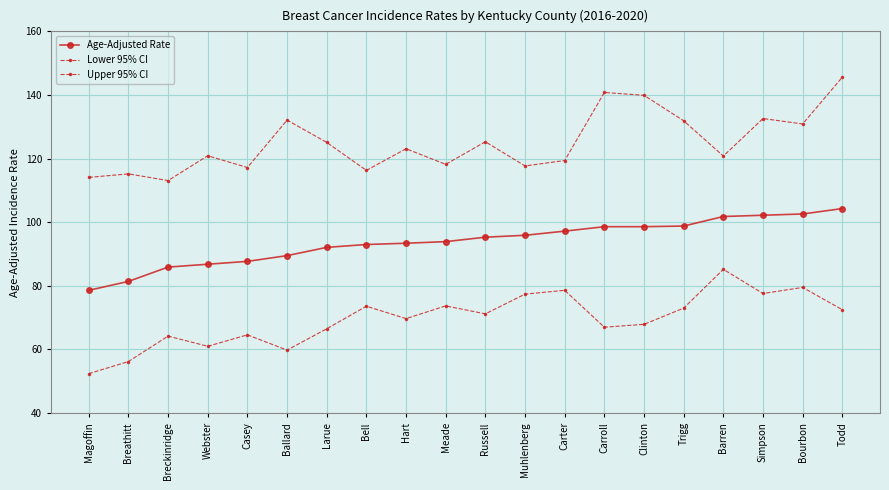

Reading right to left, list all the values displayed in this chart.

Age-Adjusted Rate: Todd=104.3	Bourbon=102.6	Simpson=102.2	Barren=101.8	Trigg=98.8	Clinton=98.6	Carroll=98.6	Carter=97.2	Muhlenberg=95.9	Russell=95.3	Meade=93.9	Hart=93.4	Bell=93.0	Larue=92.1	Ballard=89.5	Casey=87.7	Webster=86.8	Breckinridge=85.9	Breathitt=81.4	Magoffin=78.6
Lower 95% CI: Todd=72.5	Bourbon=79.5	Simpson=77.6	Barren=85.2	Trigg=73.0	Clinton=67.9	Carroll=67.0	Carter=78.6	Muhlenberg=77.4	Russell=71.2	Meade=73.7	Hart=69.7	Bell=73.6	Larue=66.5	Ballard=59.8	Casey=64.6	Webster=61.0	Breckinridge=64.2	Breathitt=56.2	Magoffin=52.4
Upper 95% CI: Todd=145.6	Bourbon=130.9	Simpson=132.6	Barren=120.8	Trigg=131.9	Clinton=139.9	Carroll=140.8	Carter=119.4	Muhlenberg=117.7	Russell=125.3	Meade=118.2	Hart=123.1	Bell=116.3	Larue=125.1	Ballard=132.1	Casey=117.2	Webster=120.9	Breckinridge=113.1	Breathitt=115.2	Magoffin=114.1